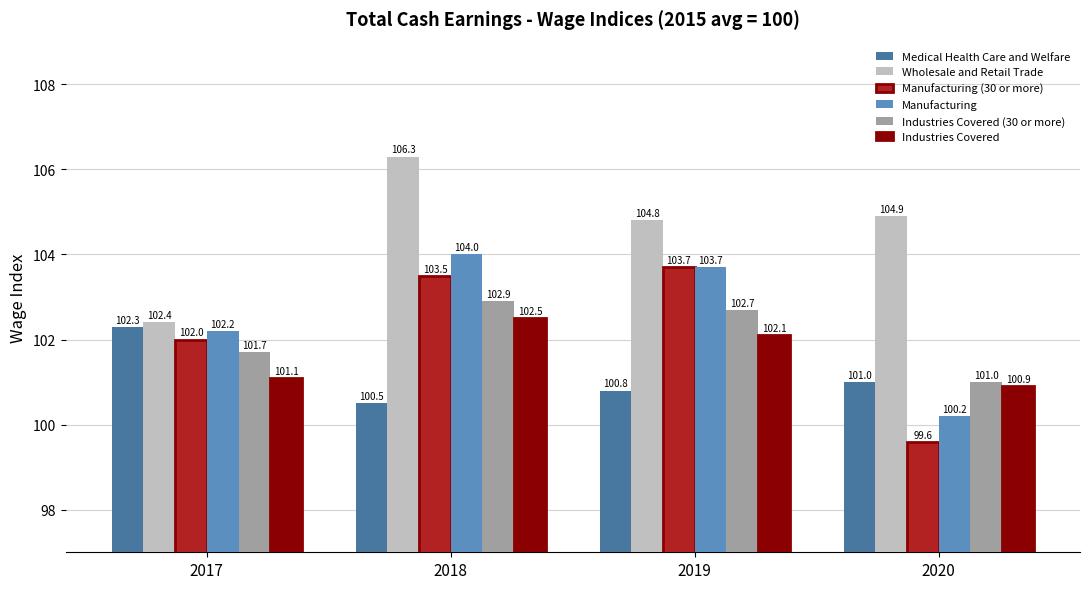

How many Manufacturing (30 or more) values are between 102 and 103?

1